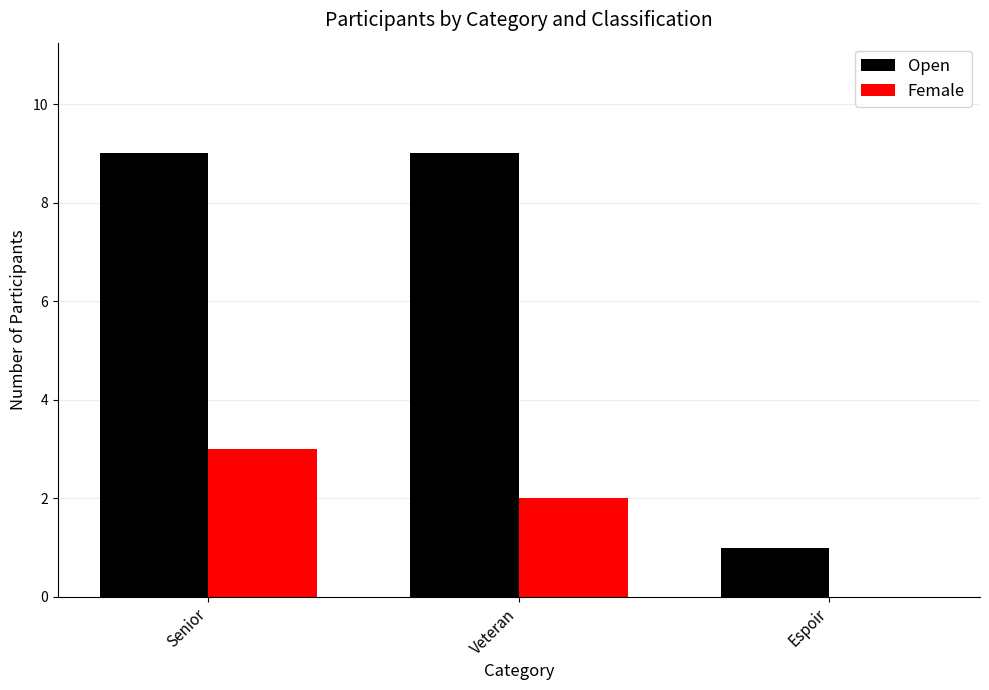

True or false: Female has a value of 3 at Senior.

True